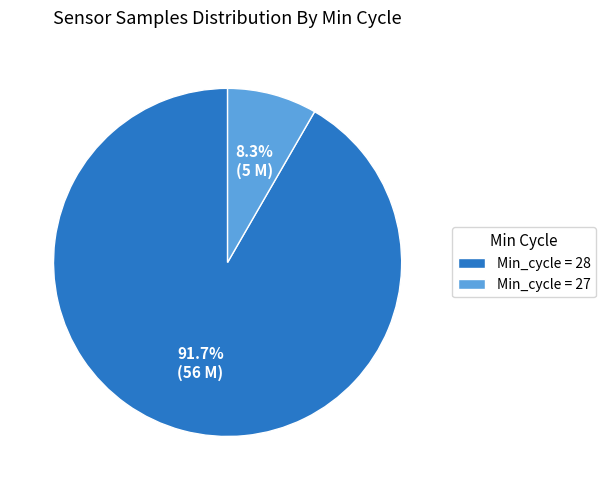

Is there a majority slice in this chart?

Yes